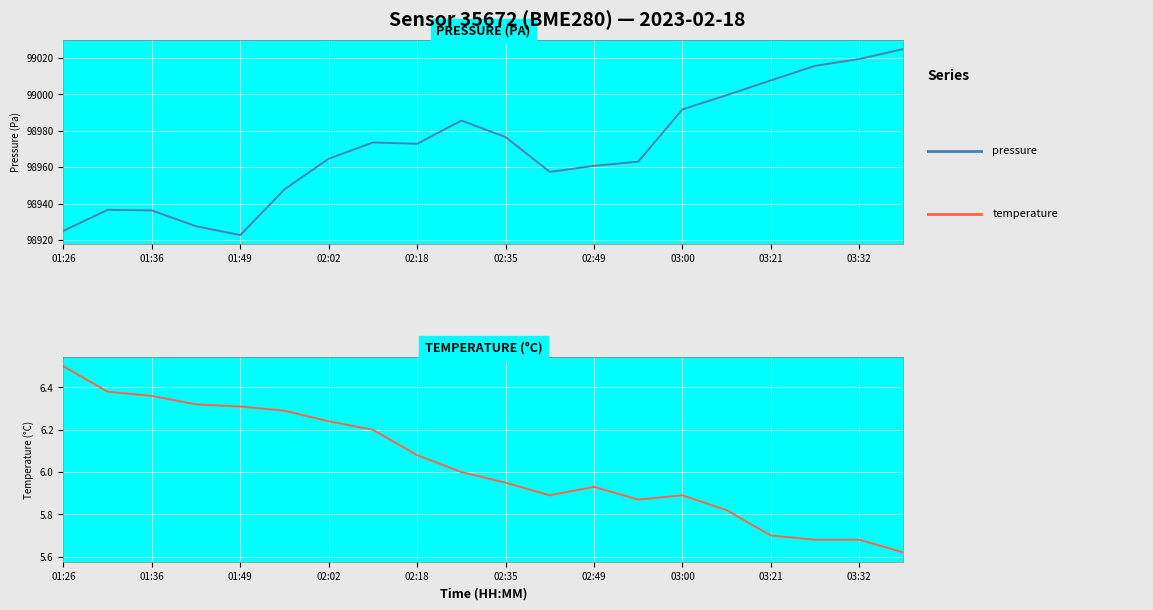

True or false: temperature and pressure cross at least once.

False